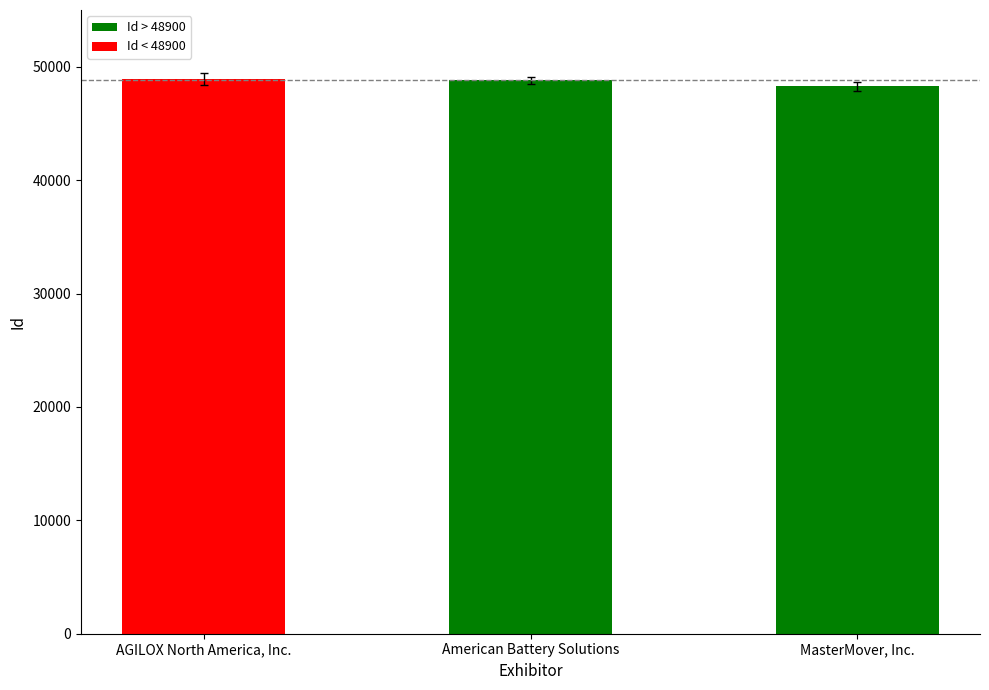

Between MasterMover, Inc. and AGILOX North America, Inc., which is larger?

AGILOX North America, Inc.